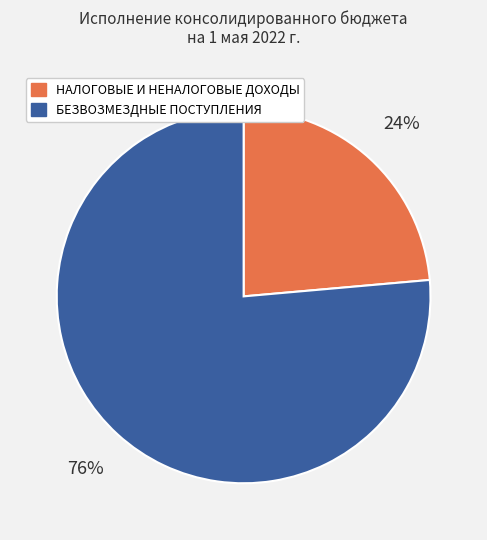

What percentage is the БЕЗВОЗМЕЗДНЫЕ ПОСТУПЛЕНИЯ slice, to the nearest percent?

76%